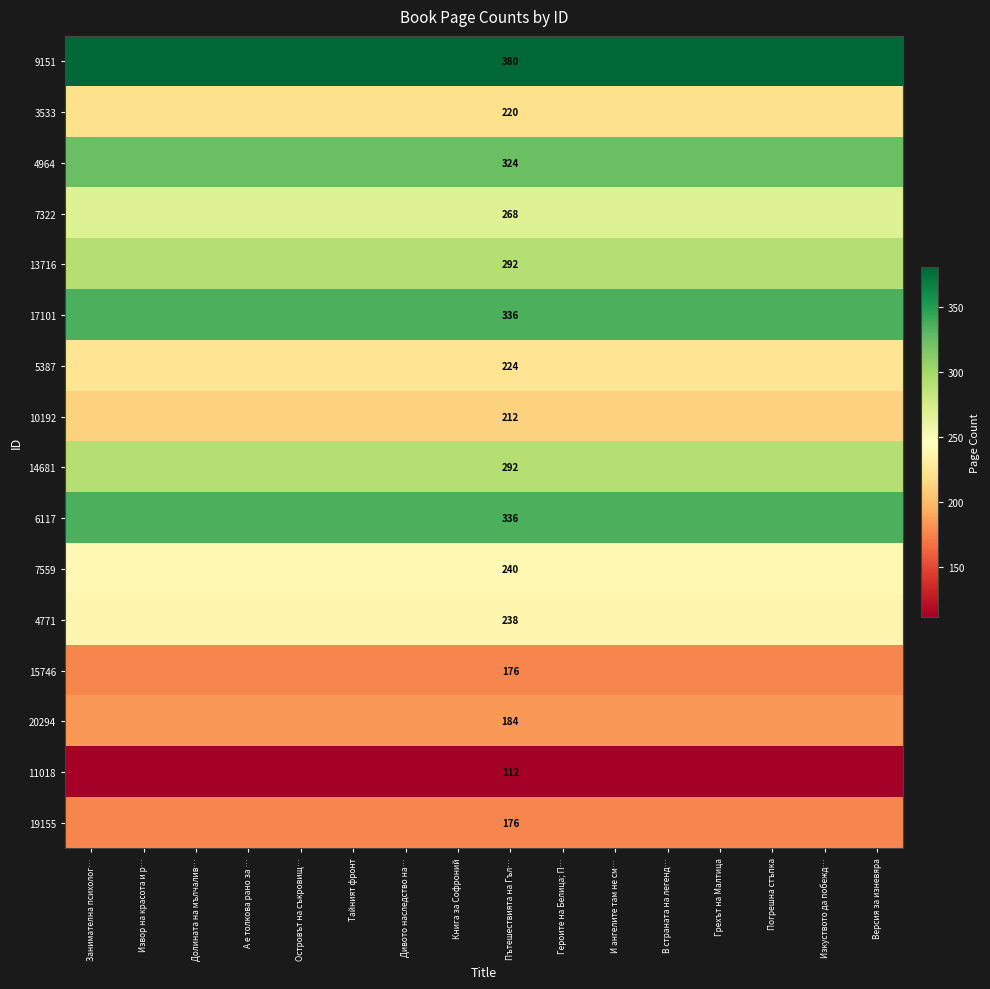

The 7559 series shows 393 at Пътешествията на Гъл…. True or false?

False